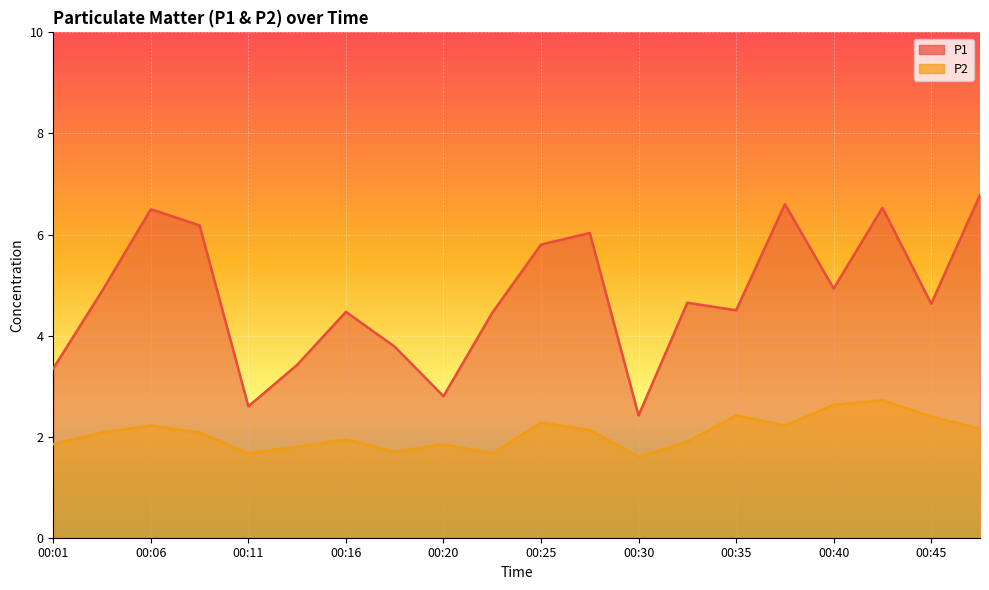

The P2 series shows 3.3 at 00:08. True or false?

False